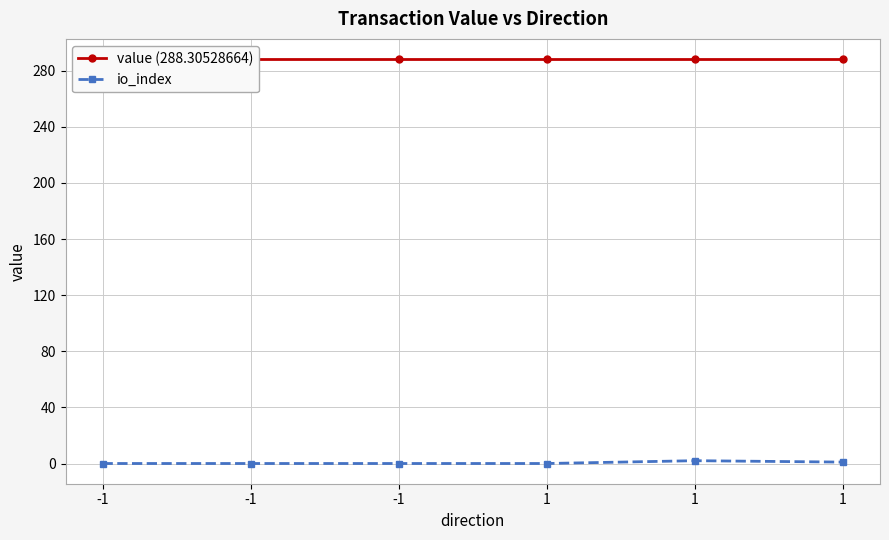

Count the io_index values in the range 0 to 1.

5